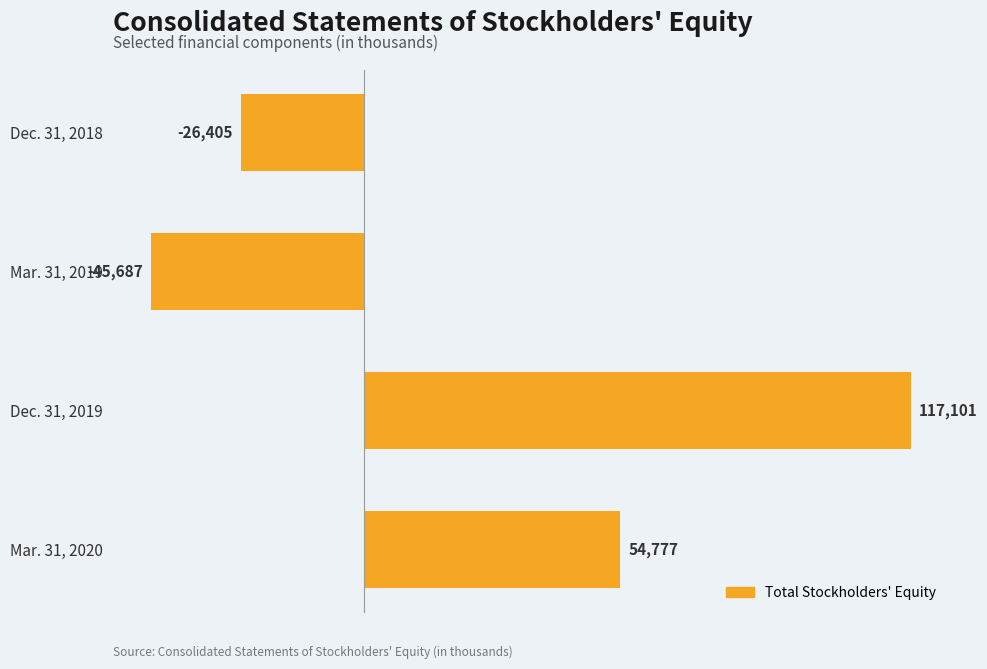

List the labels in order of value, largest first.

Dec. 31, 2019, Mar. 31, 2020, Dec. 31, 2018, Mar. 31, 2019